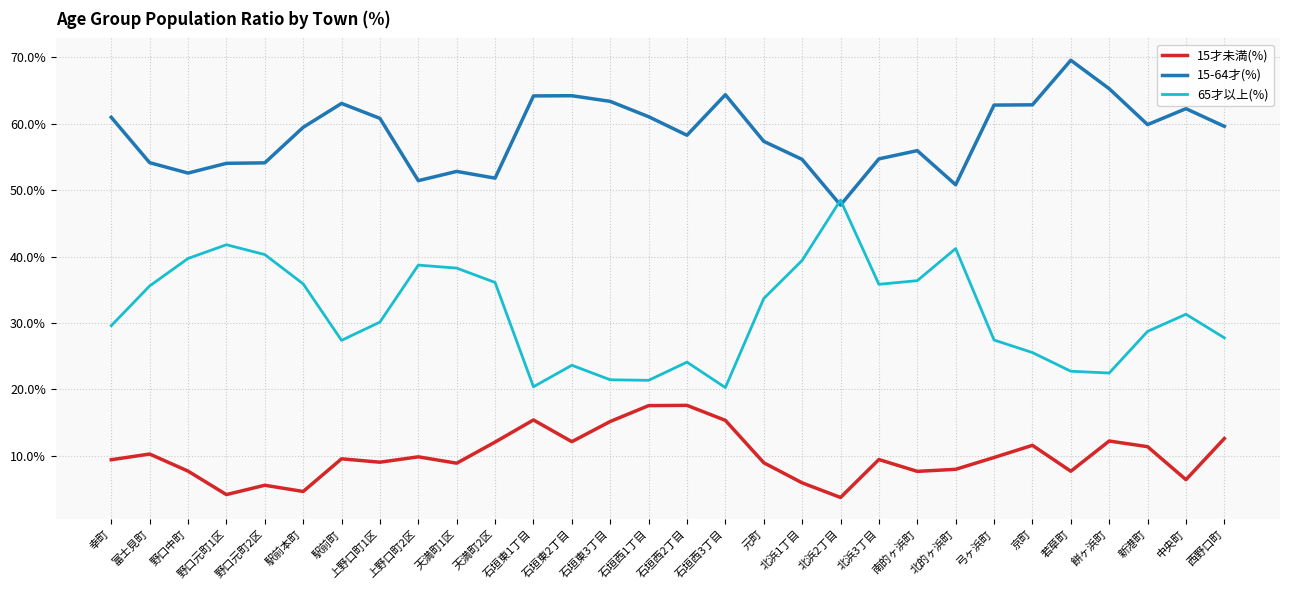

What is the sum of the 15-64才(%) values at 北的ヶ浜町 and 上野口町1区?

111.6